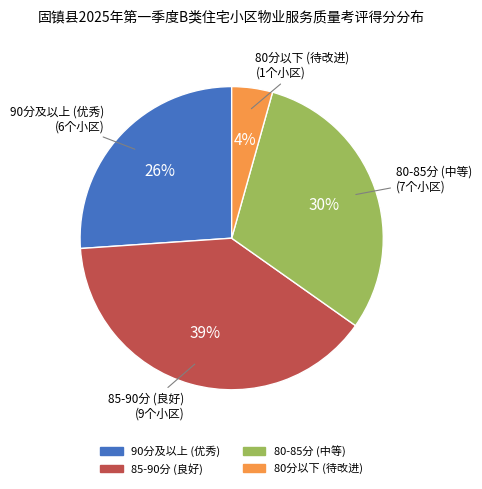

To the nearest percent, what is the difference between the largest and smallest slice percentages?

35%